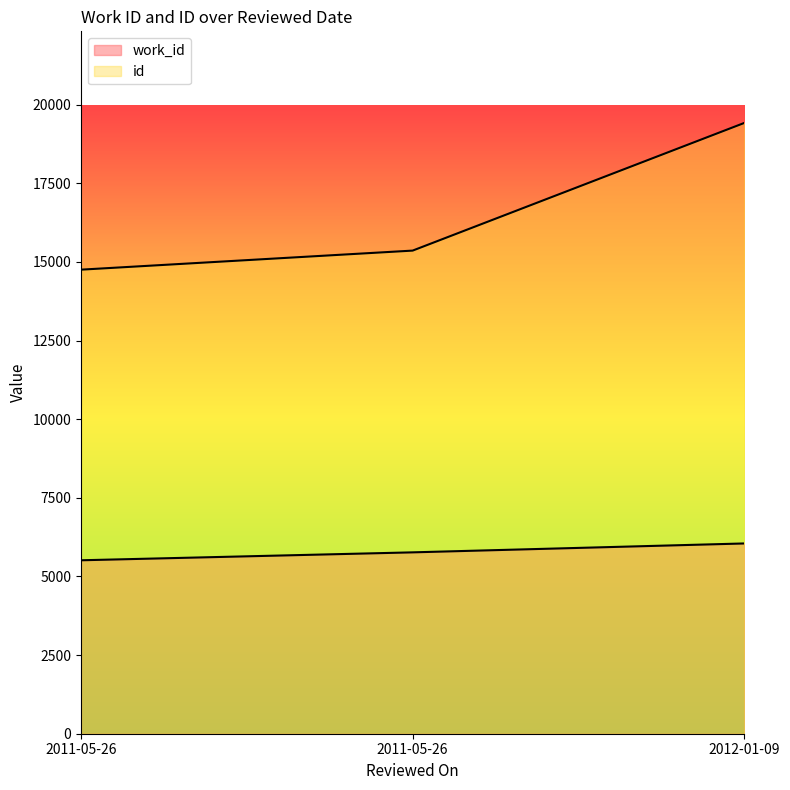

Reading right to left, what are all the values shown in this chart?

work_id: 2012-01-09=6050	2011-05-26=5767	2011-05-26=5515
id: 2012-01-09=19421	2011-05-26=15362	2011-05-26=14756